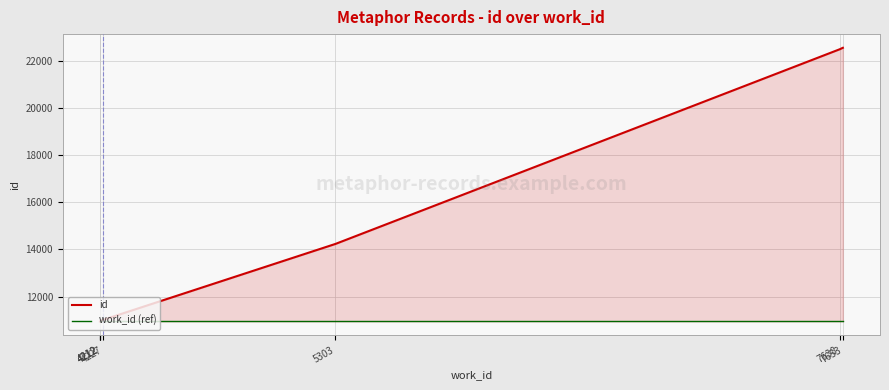

What is the minimum value for id?

10942